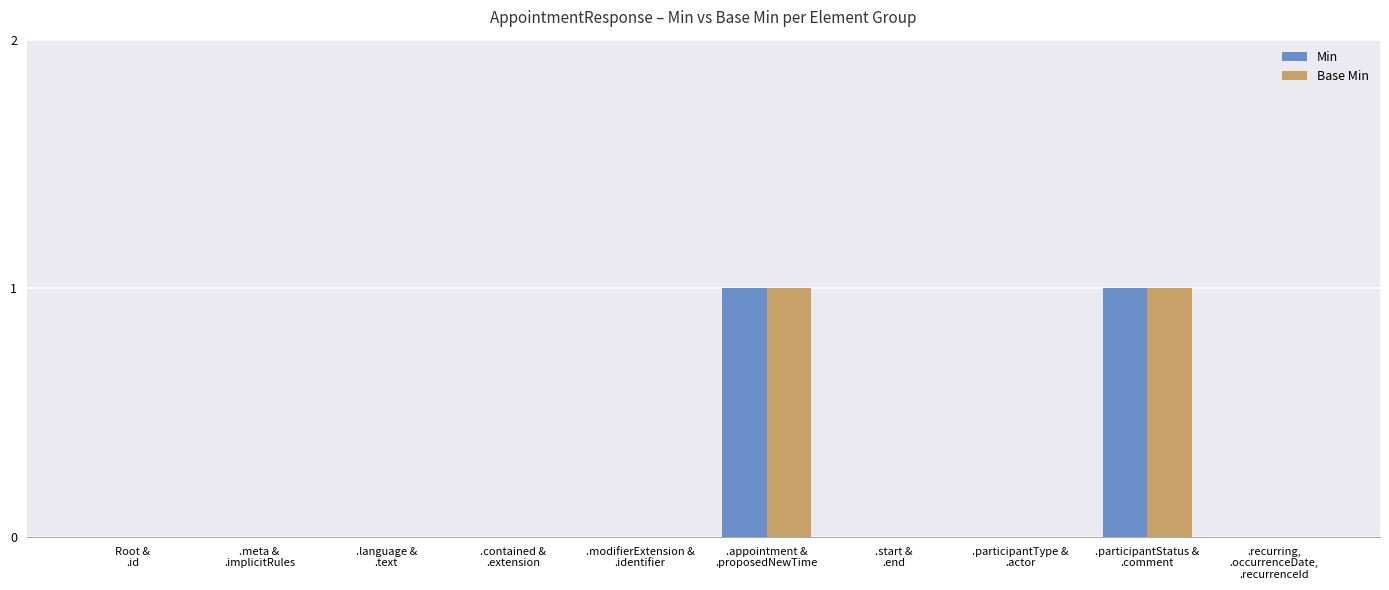

Are the bars horizontal?

No